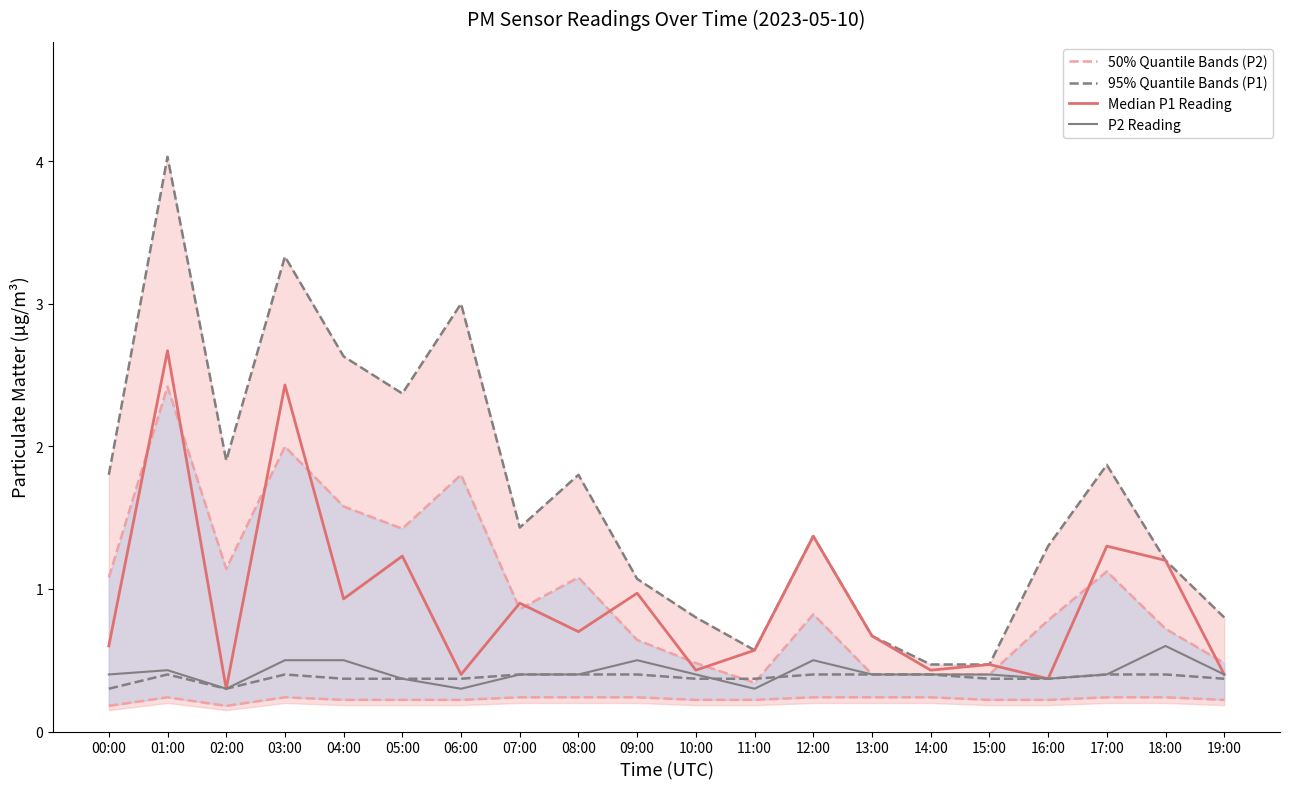

At which category does P2 Reading reach its first local peak?

01:00